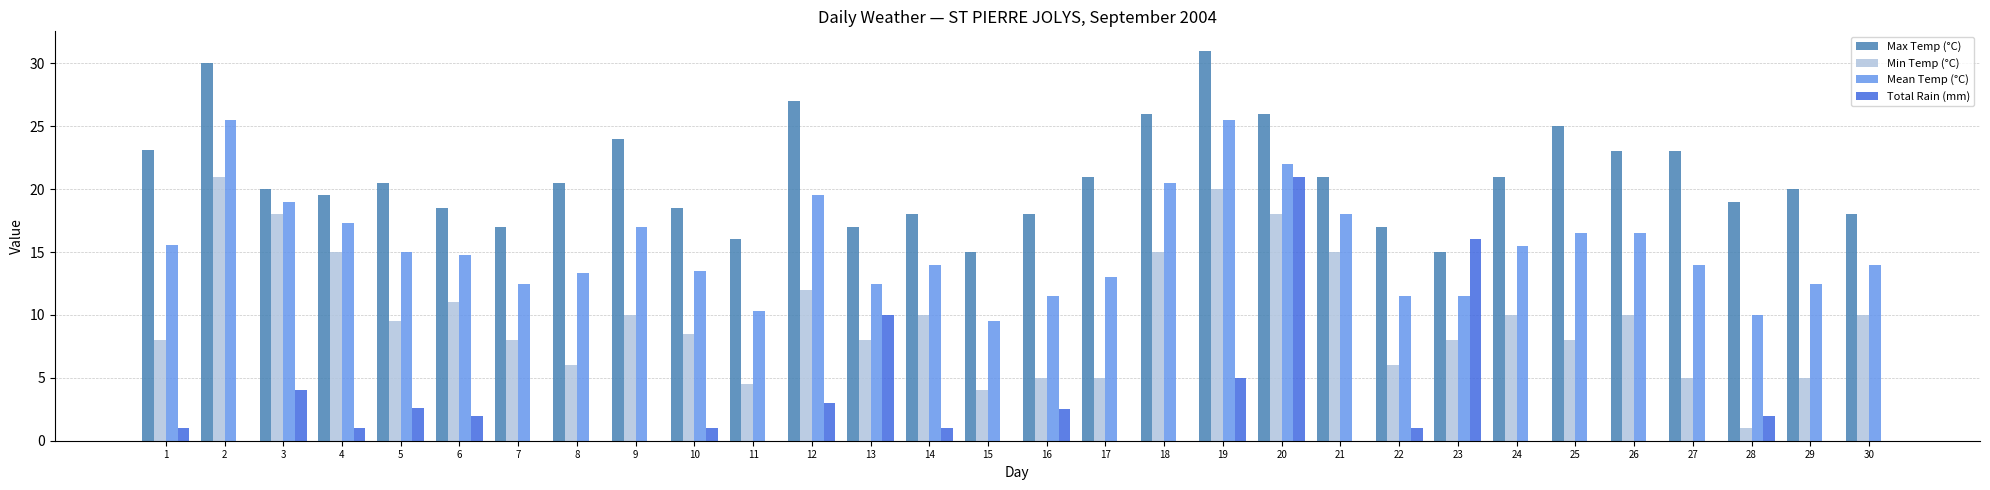

Is the value of Total Rain (mm) at 11 greater than the value of Min Temp (°C) at 20?

No